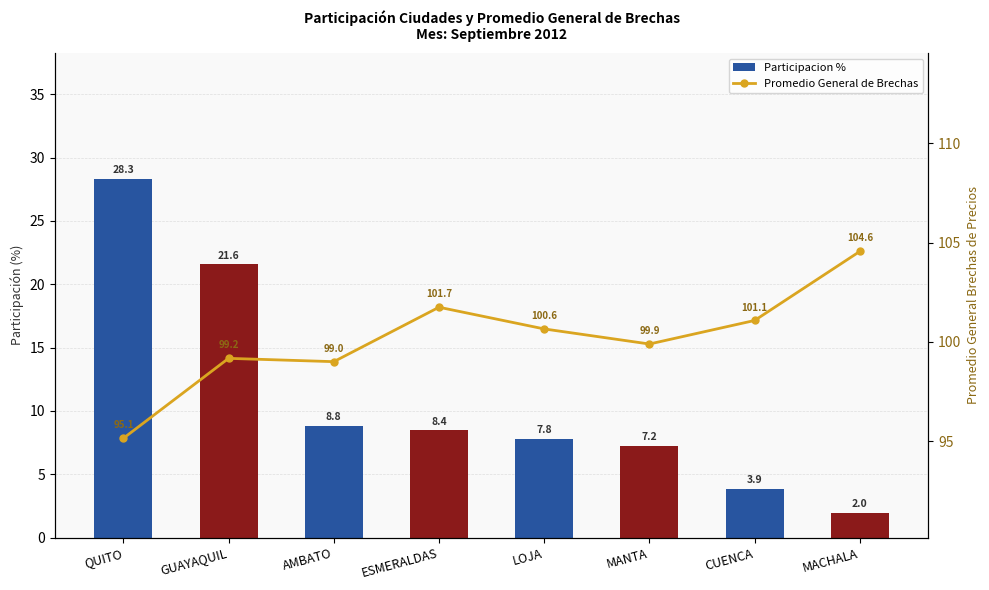

What is the maximum value shown in the chart?

104.6